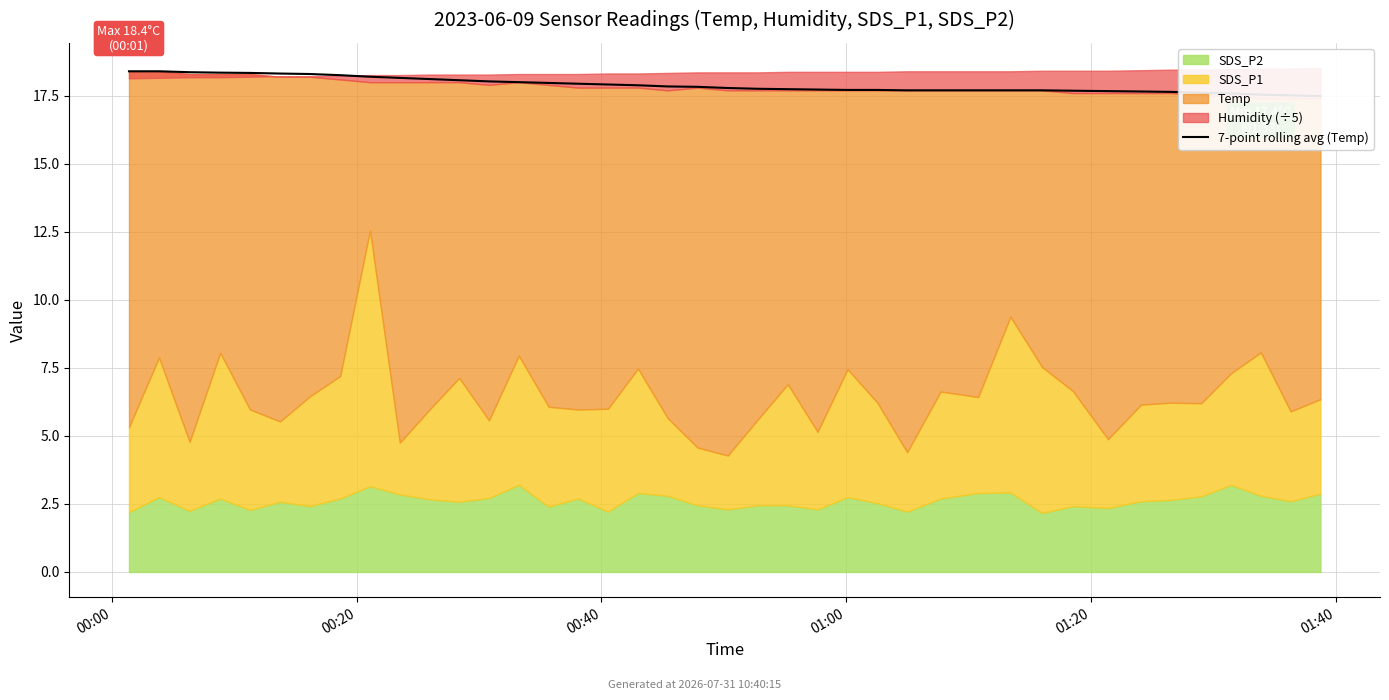

What is the change in value from 14 to 19?

-0.1